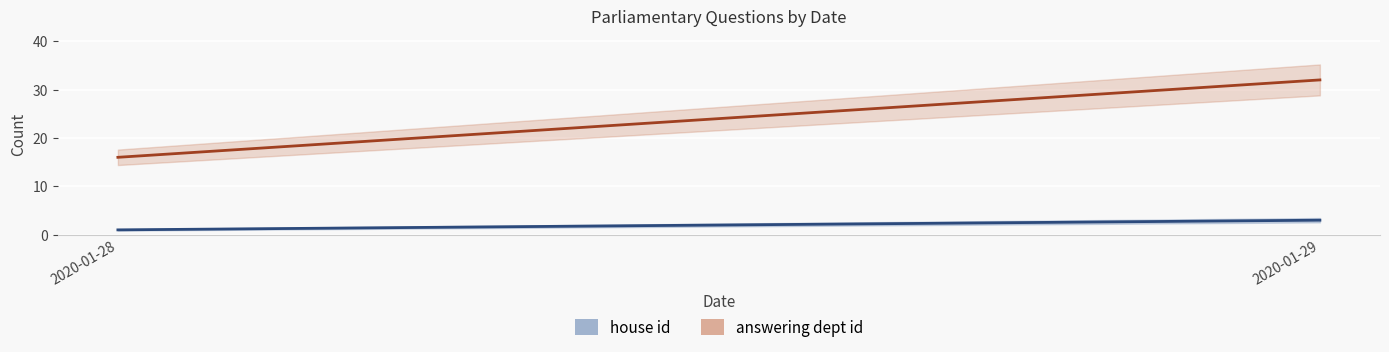

The house id line series shows 3 at 2020-01-29. True or false?

True